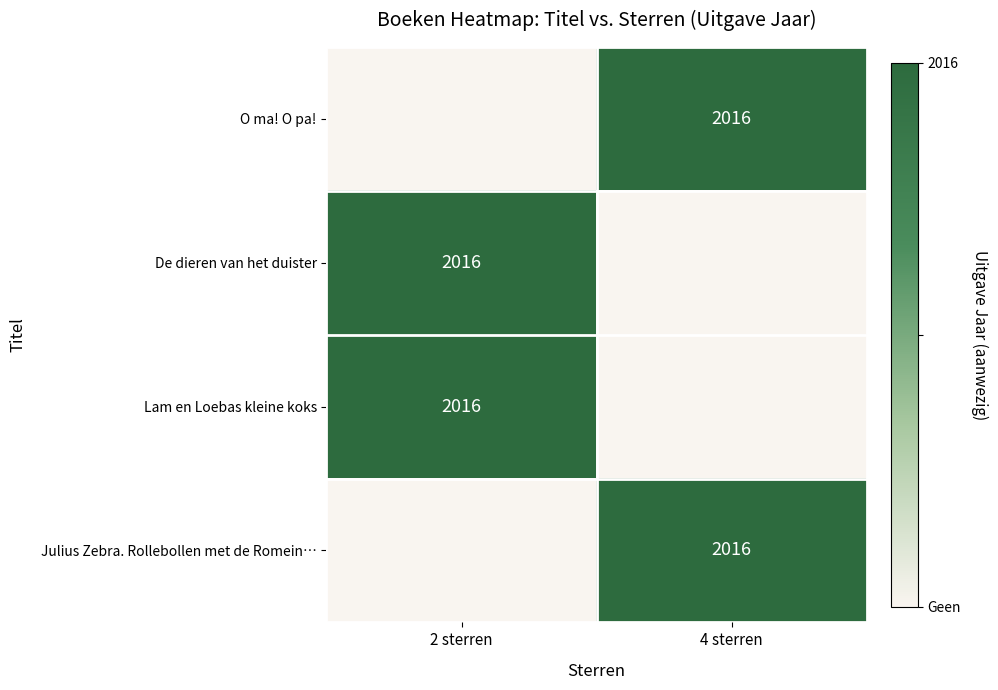

What is the total value across all series at 4 sterren?

2